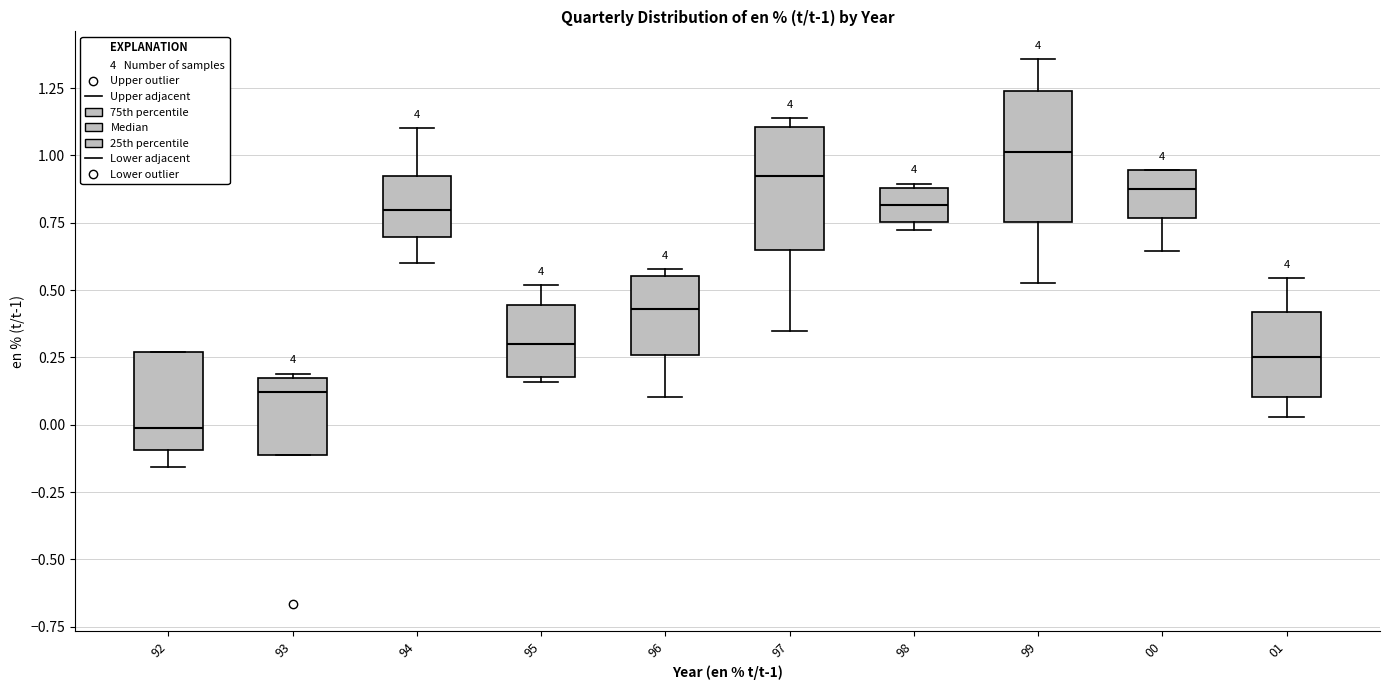

Which box's median line is the lowest?

92